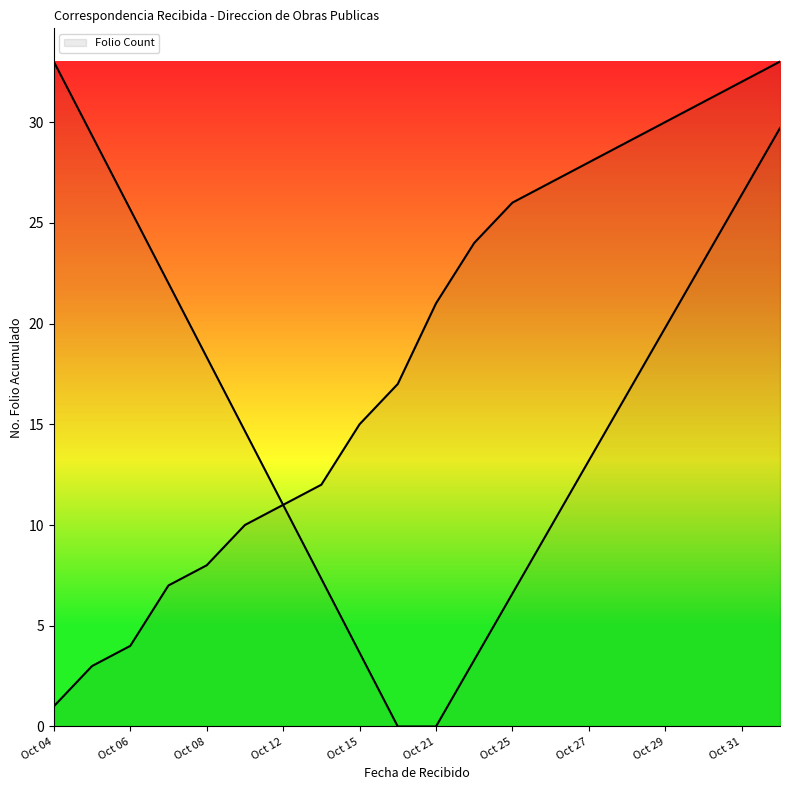

What is the value of the 15th point from the left?

28